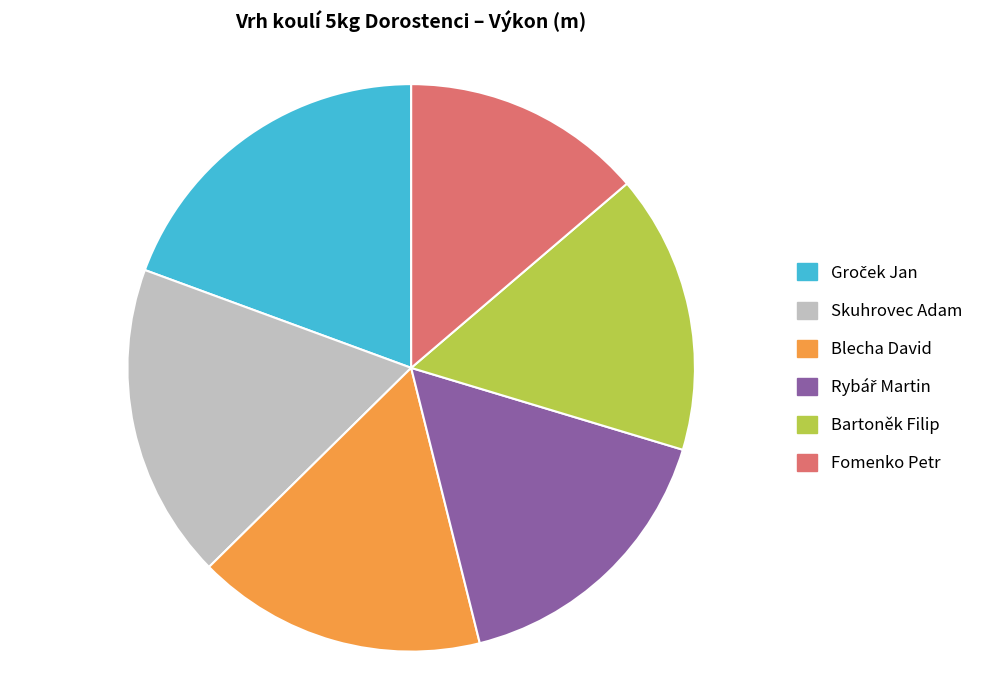

Which category has the smallest portion of the pie?

Fomenko Petr